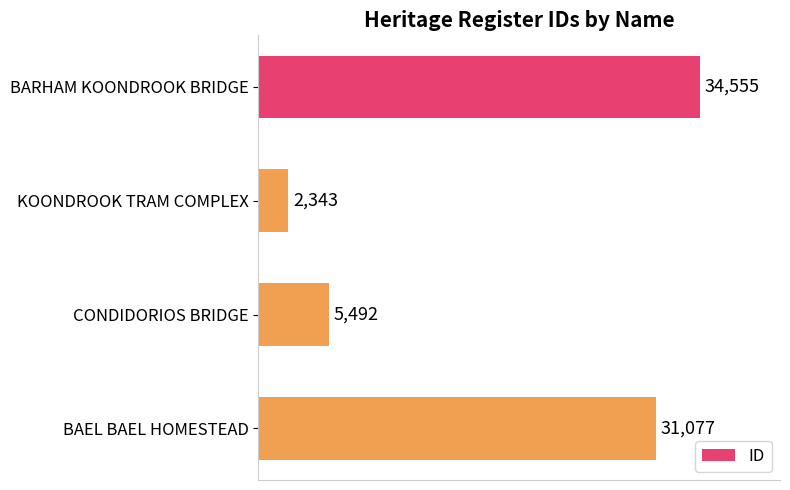

Are the bars grouped side by side (vs. stacked)?

No